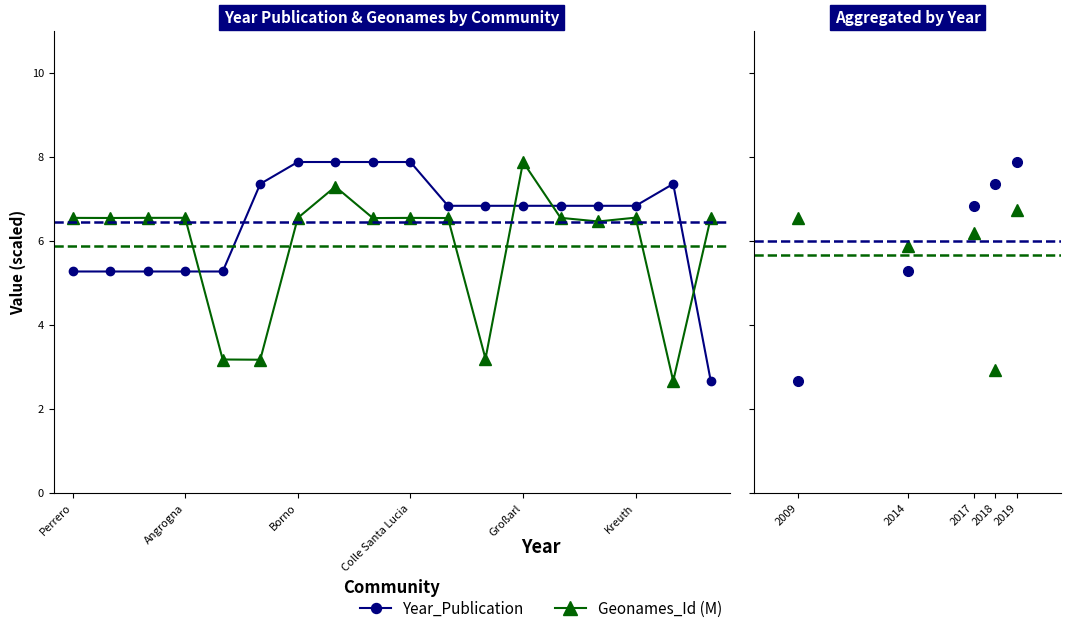

Reading right to left, what are all the values shown in this chart?

Year_Publication: 7.9	7.4	6.8	5.3	2.7
Geonames_Id (M): 6.7	2.9	6.2	5.9	6.5